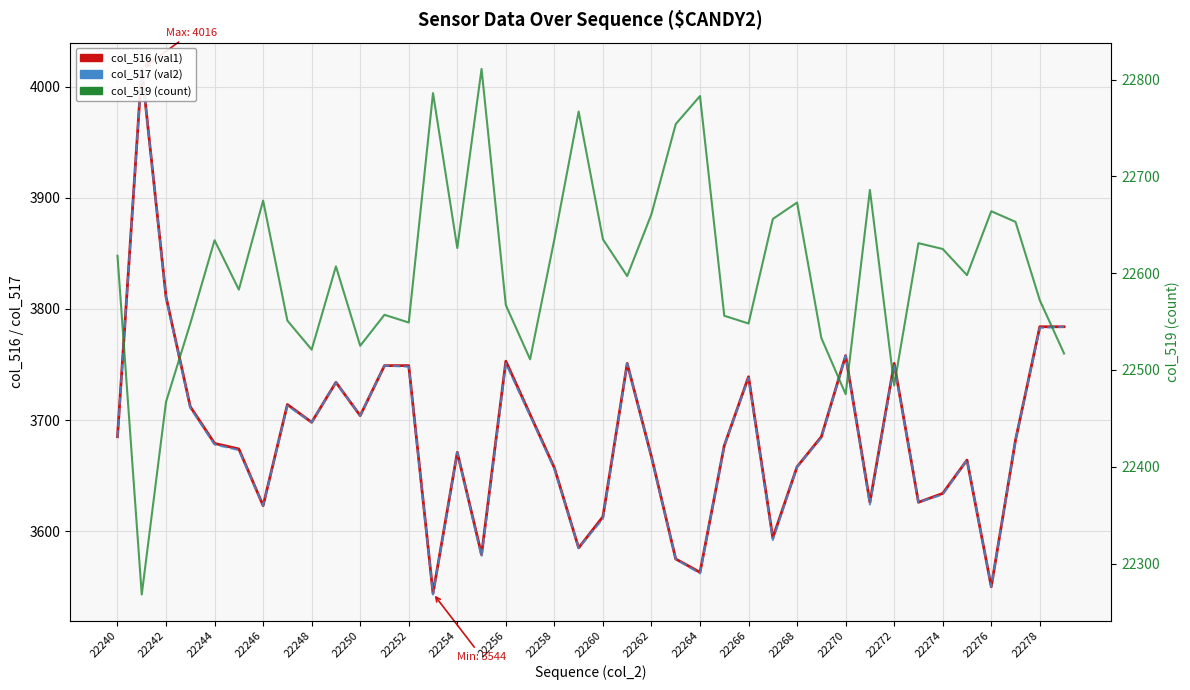

How many interior local peaks does the col_516 (val1) series have?

10